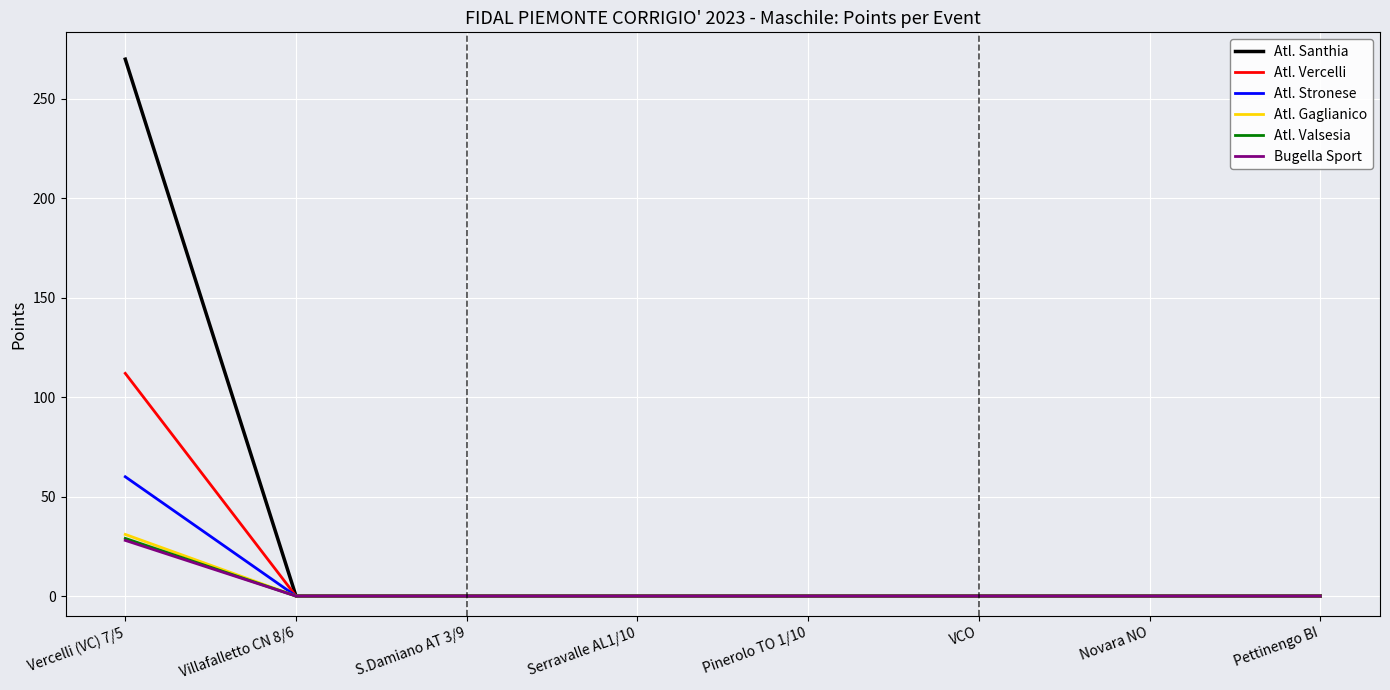

What are all the series names shown in the legend?

Atl. Santhia, Atl. Vercelli, Atl. Stronese, Atl. Gaglianico, Atl. Valsesia, Bugella Sport